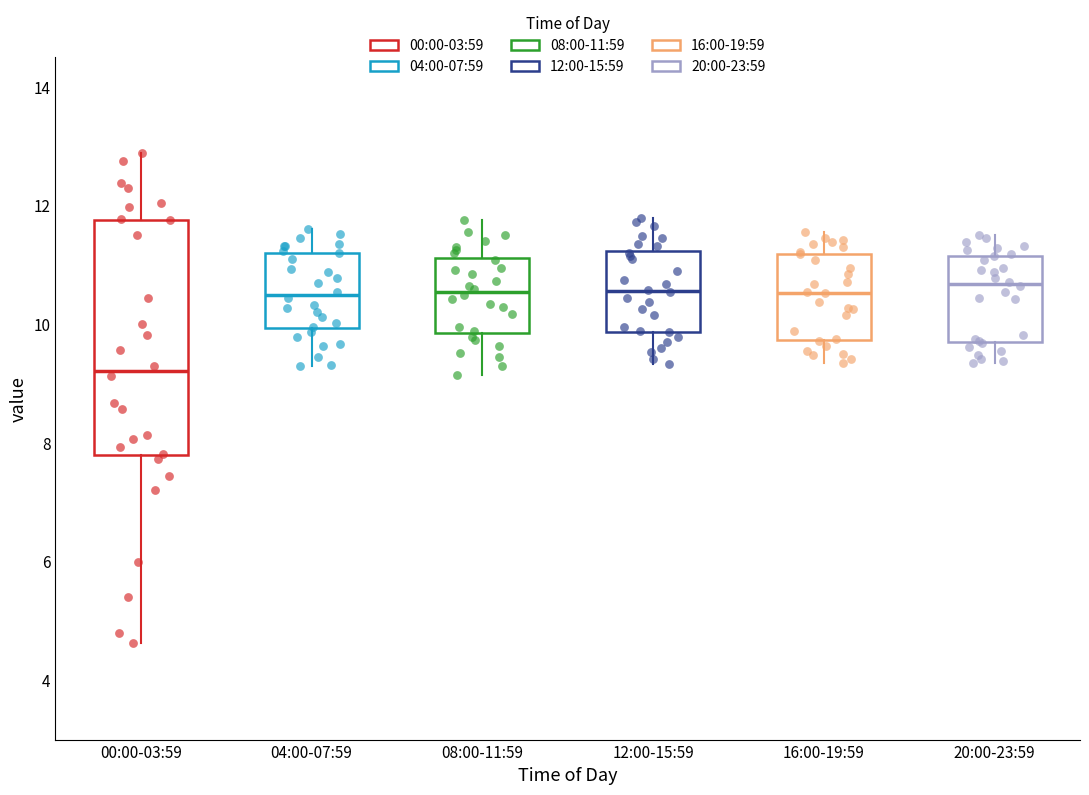

Where does the upper whisker of the box for 20:00-23:59 end on the y-axis? The values are not printed on the chart, so give them approximately, as read against the axis.

11.6